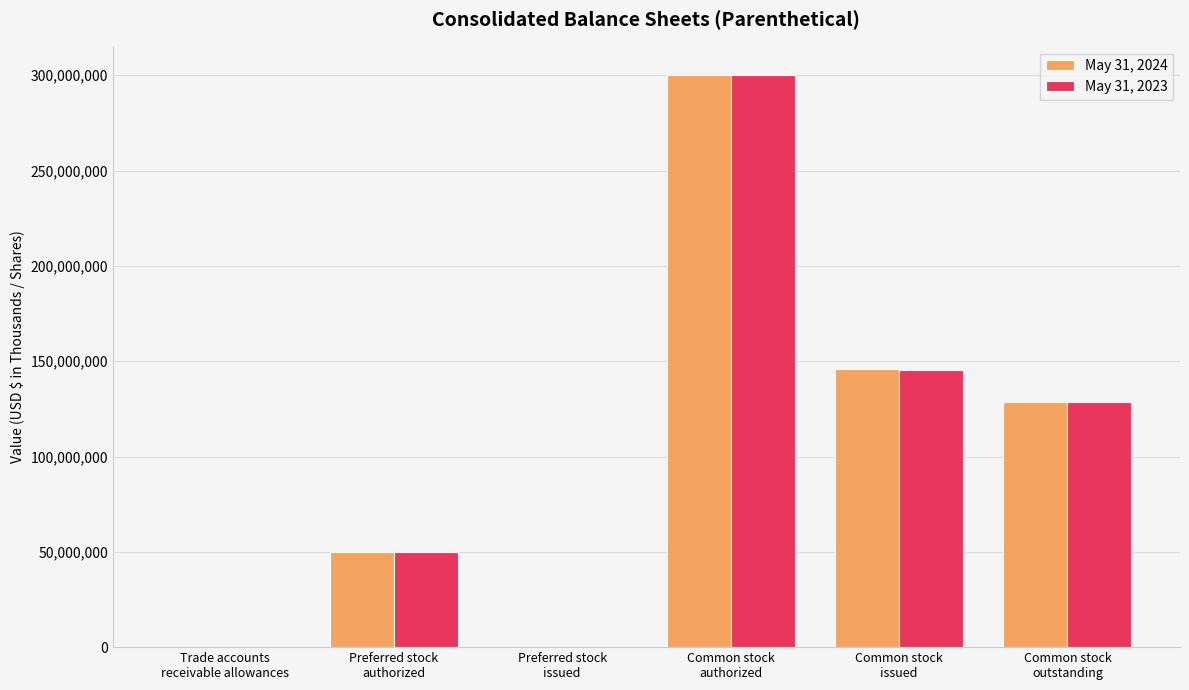

Are the bars horizontal?

No